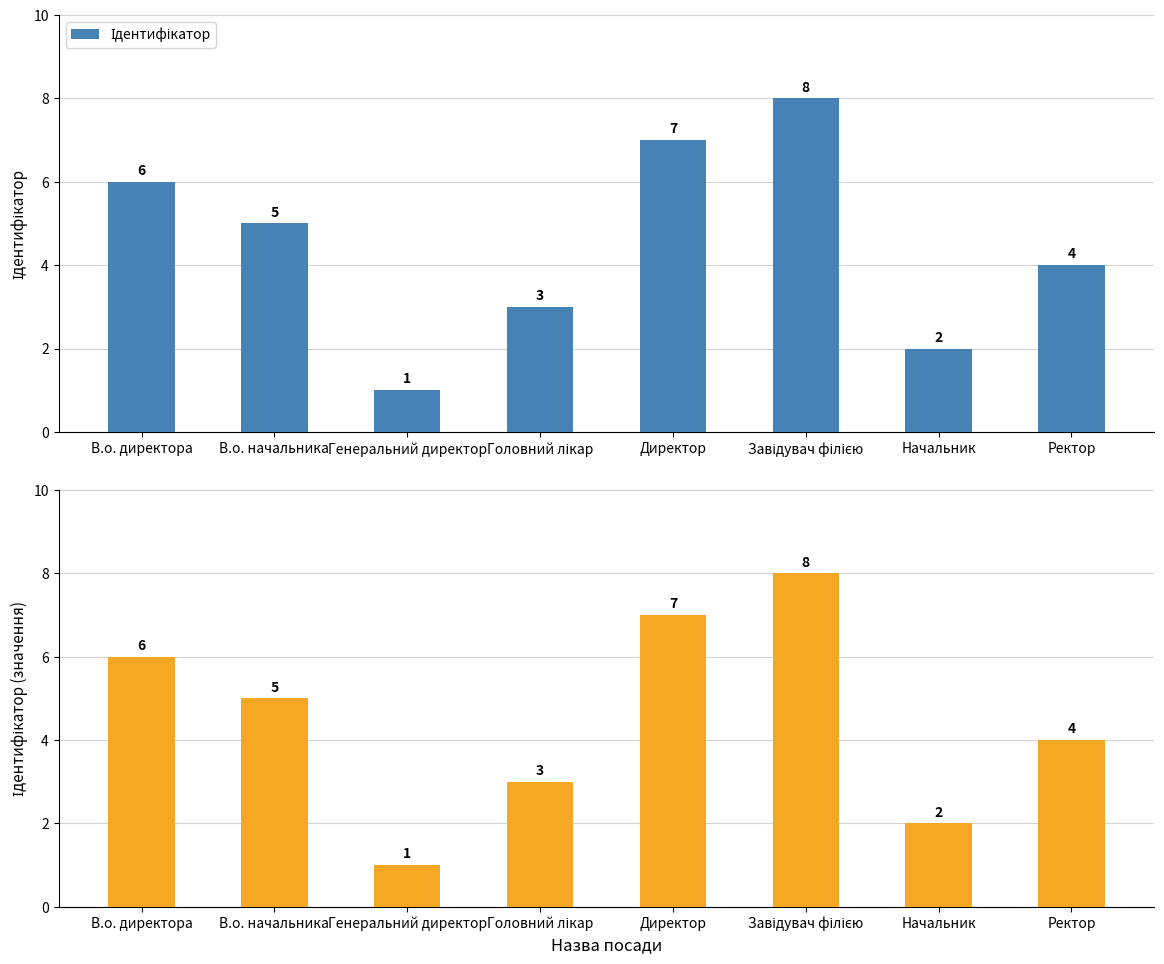

Rank the categories by value from highest to lowest.

Завідувач філією, Директор, В.о. директора, В.о. начальника, Ректор, Головний лікар, Начальник, Генеральний директор